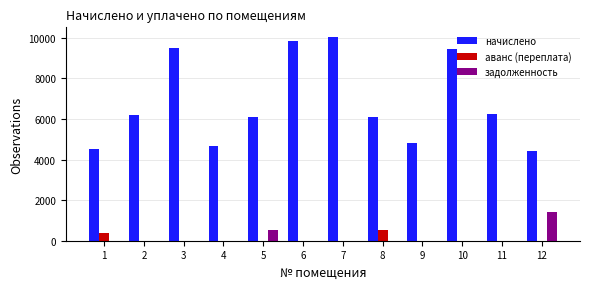

What is the average value of the аванс (переплата) series?

73.6